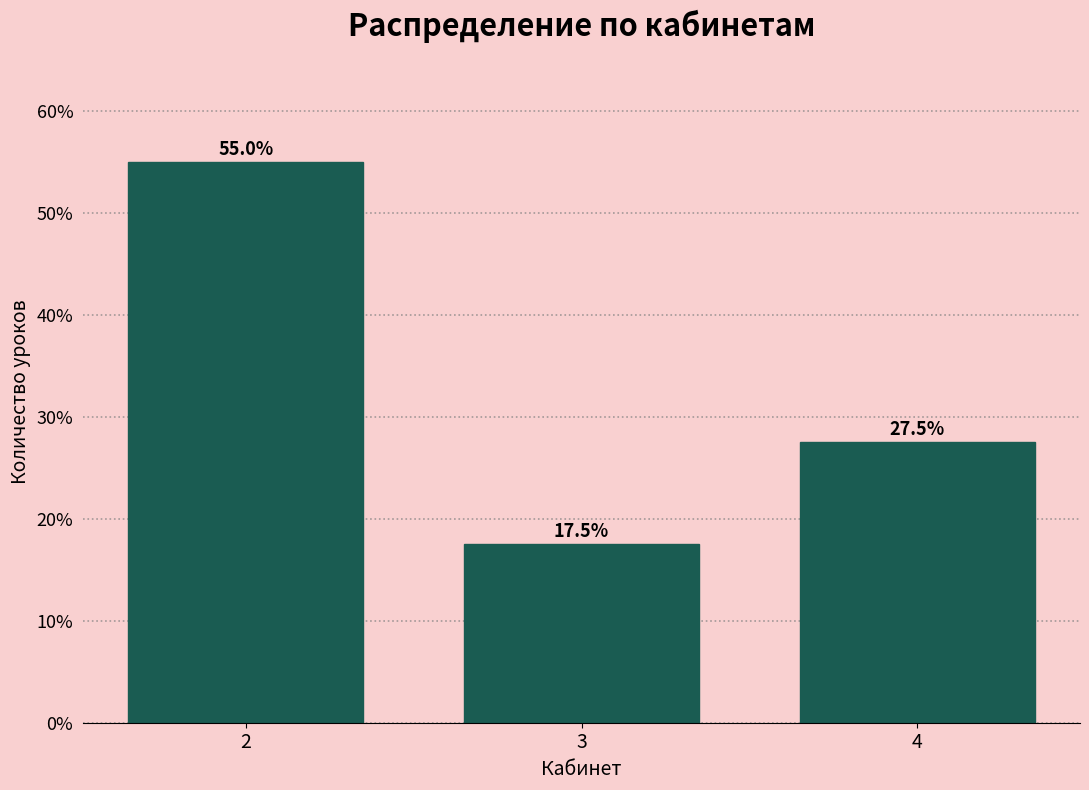

Reading left to right, what are all the values shown in this chart?

2=55.0	3=17.5	4=27.5